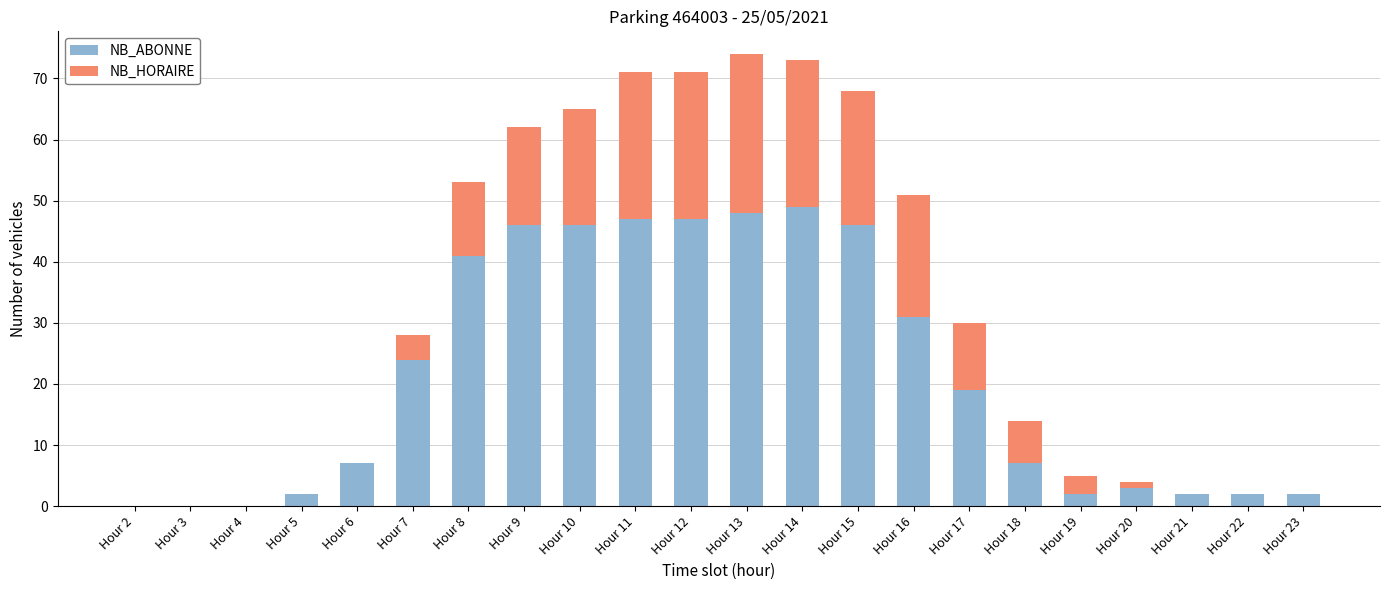

What is the approximate value of NB_ABONNE at Hour 6, to the nearest 5?

5